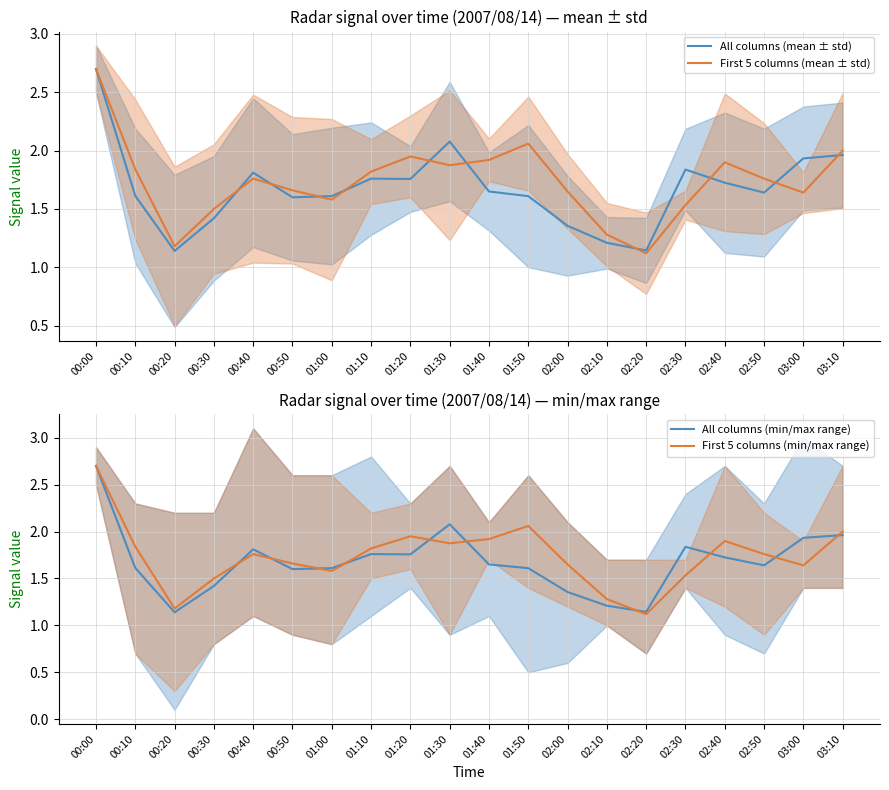

Which series has the largest range (max minus min)?

First 5 columns (mean ± std)